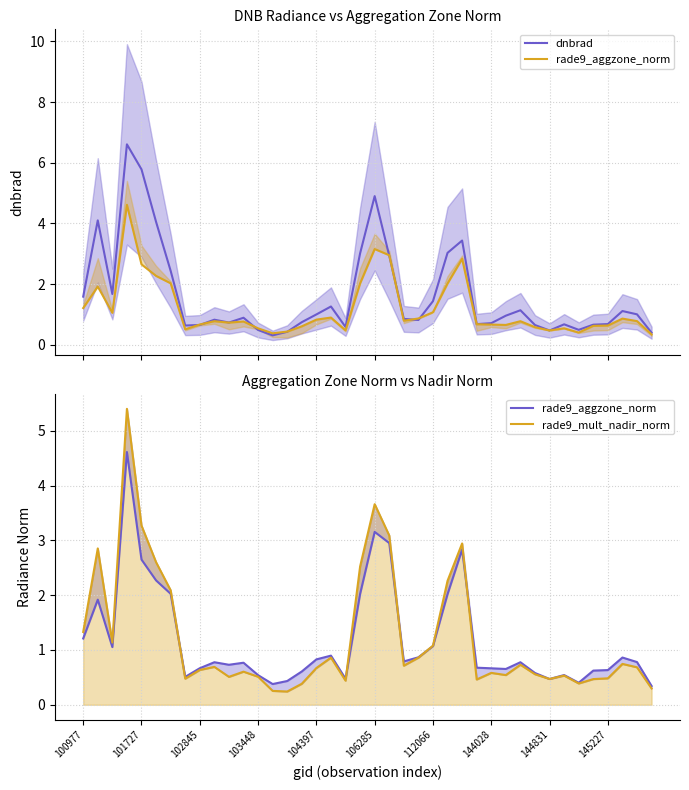

What is the minimum value for dnbrad?

0.3